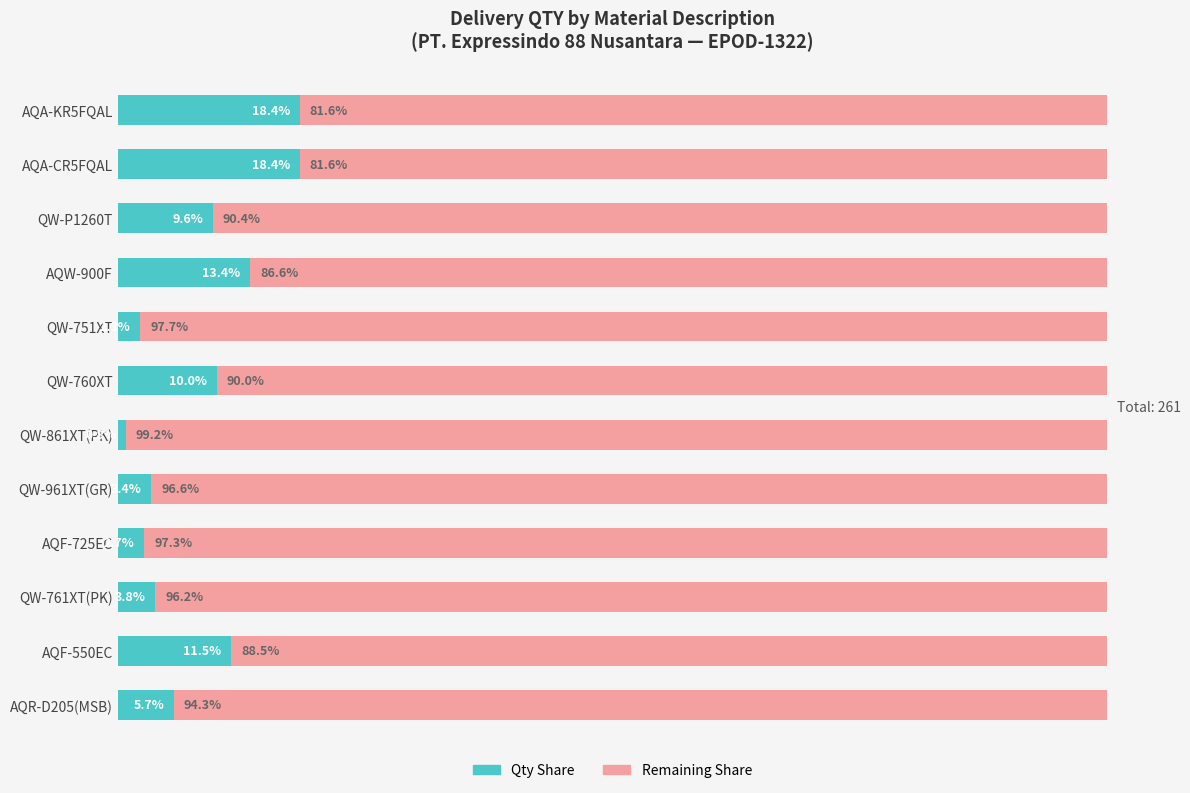

Where is Qty Share nearest to the value 9?

QW-P1260T